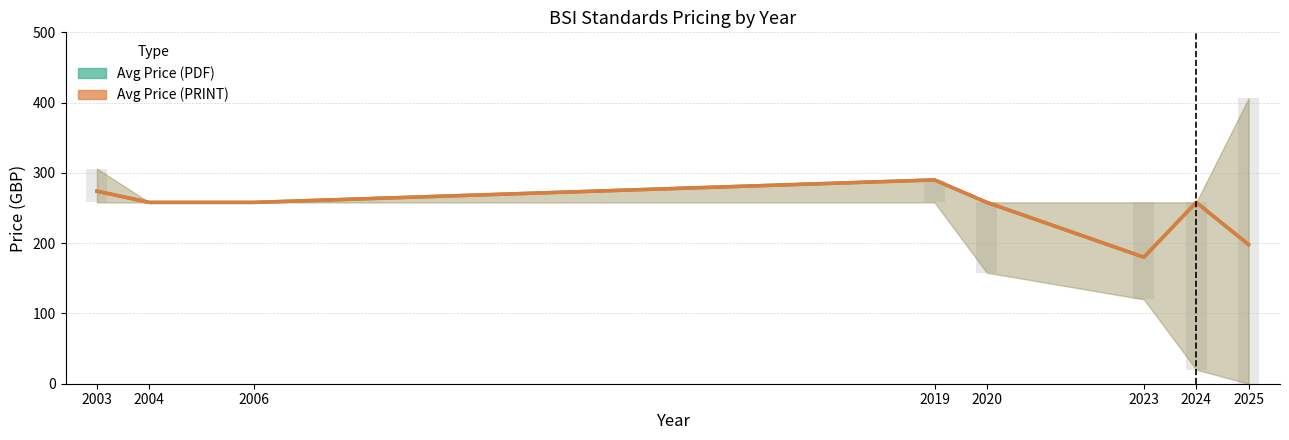

List the series in order of their peak value, highest first.

Avg Price (PDF), Avg Price (PRINT)